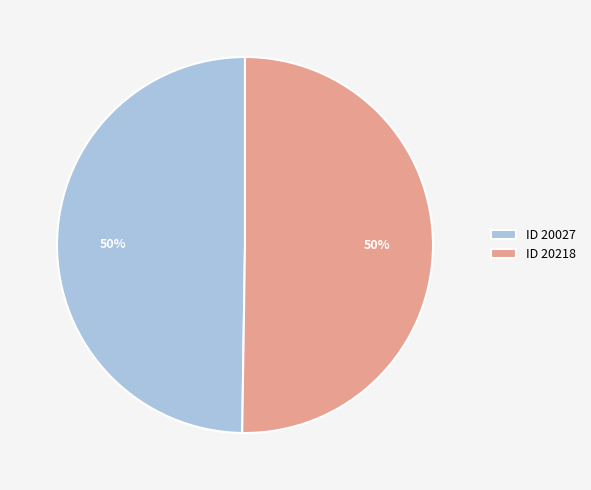

Count the number of slices in the pie.

2